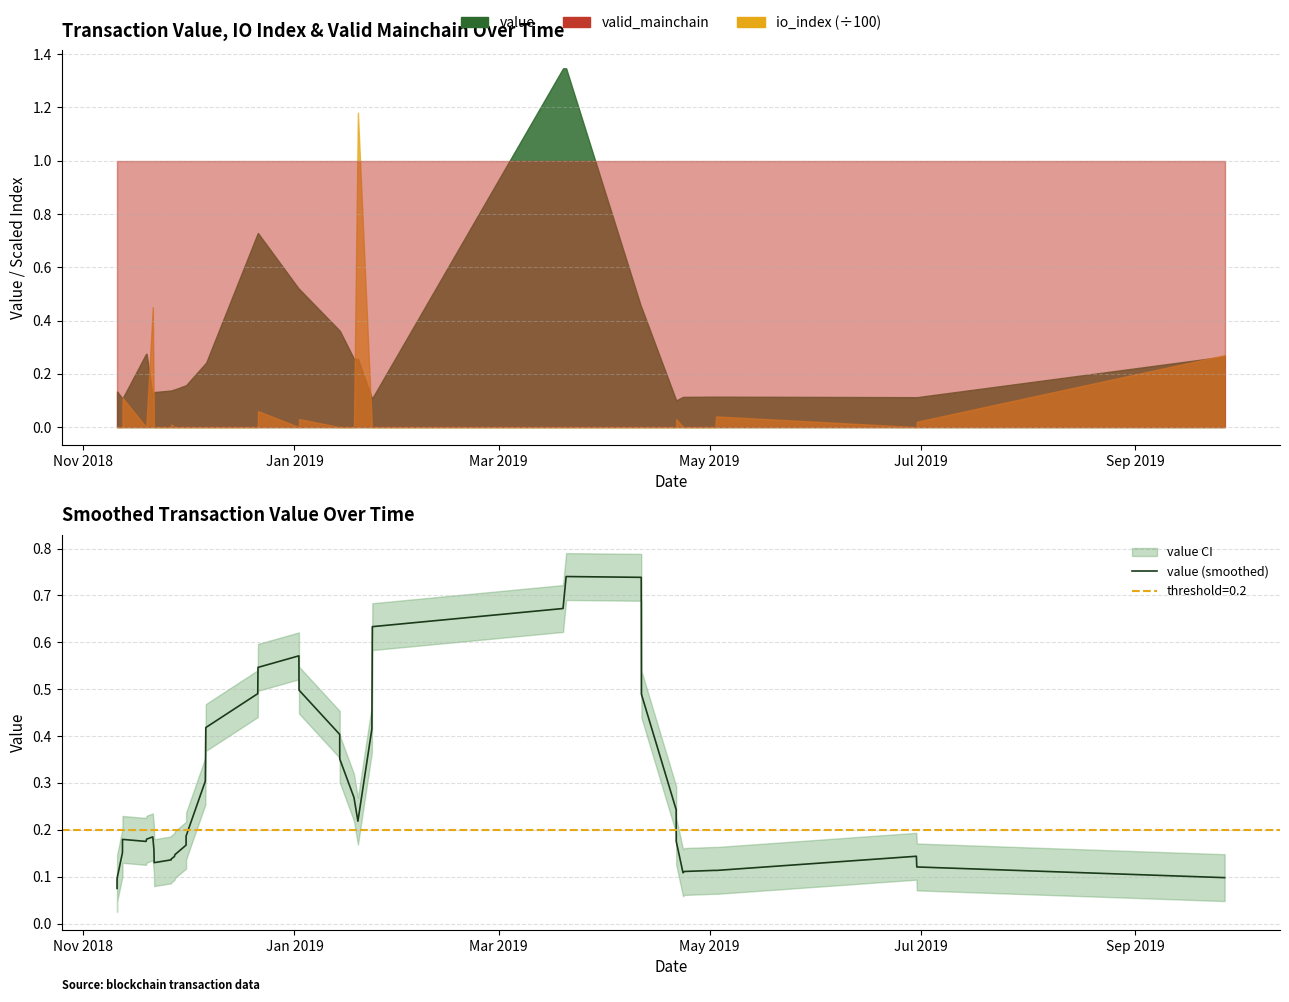

At which label is the value closest to 0?

Nov 2018